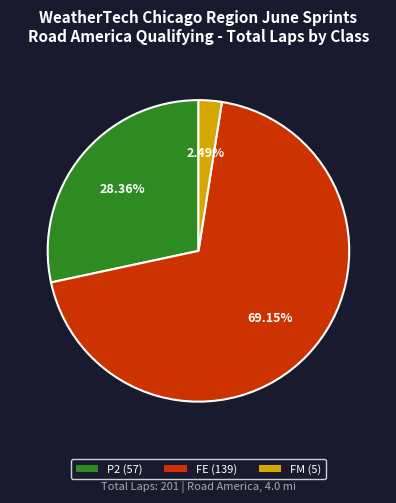

Is there a majority slice in this chart?

Yes